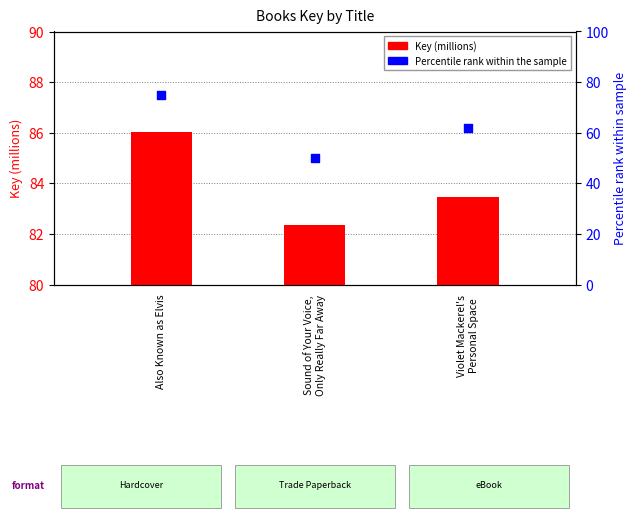

At which category is the sum across all series the highest?

Also Known as Elvis